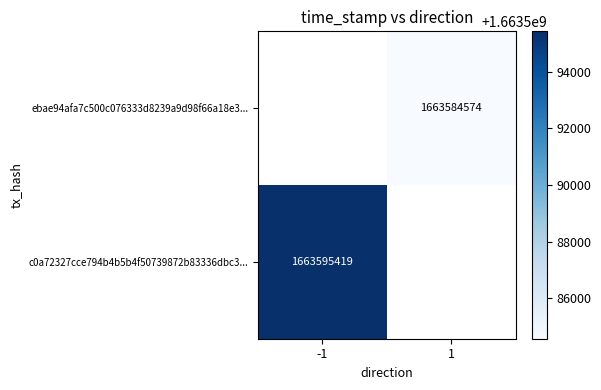

The c0a72327cce794b4b5b4f50739872b83336dbc3... series shows 2225591364 at -1. True or false?

False